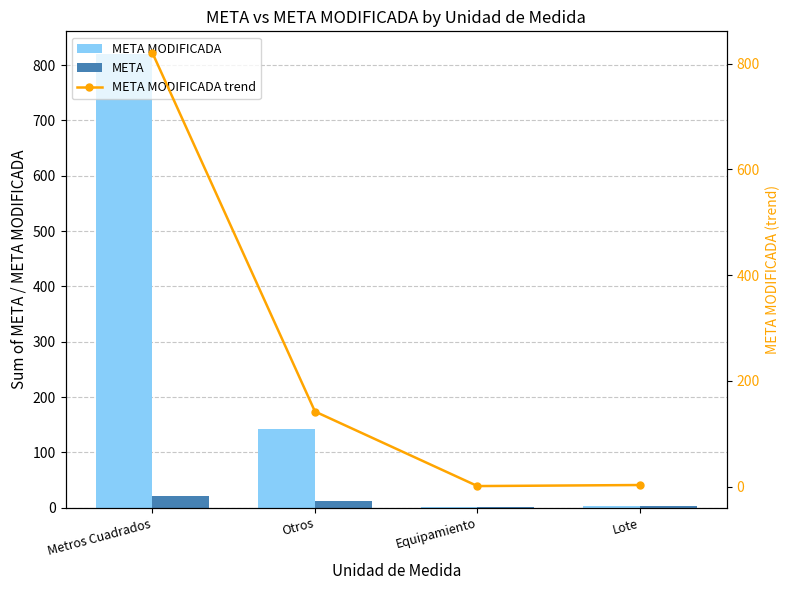

What is the greatest value displayed?

820